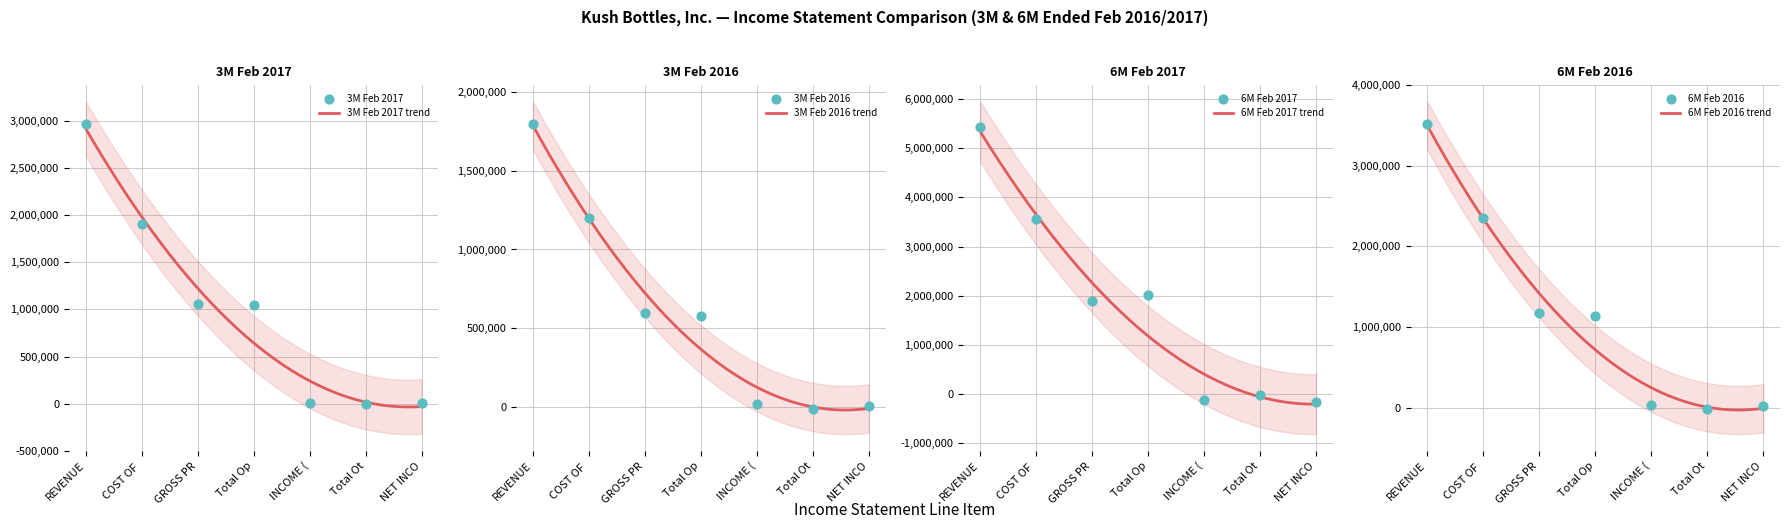

What are all the series names shown in the legend?

3M Feb 2017, 3M Feb 2016, 6M Feb 2017, 6M Feb 2016